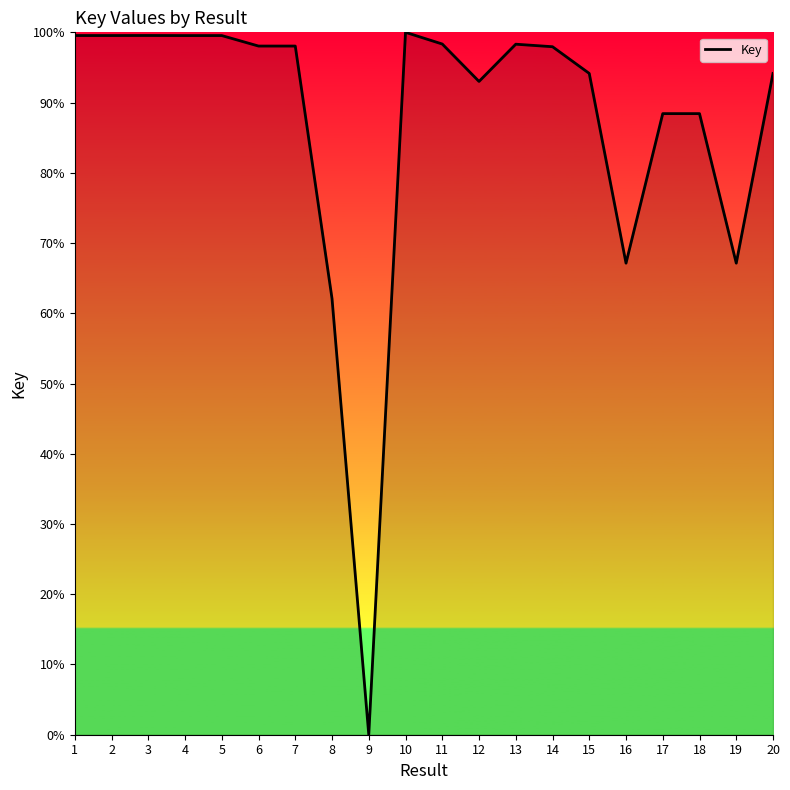

How many positive values are there?

19